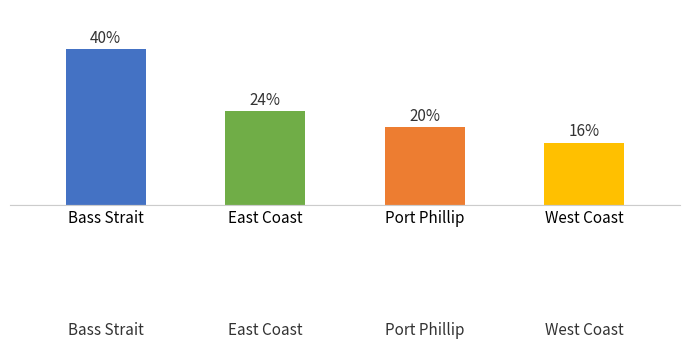

Are the bars horizontal?

No